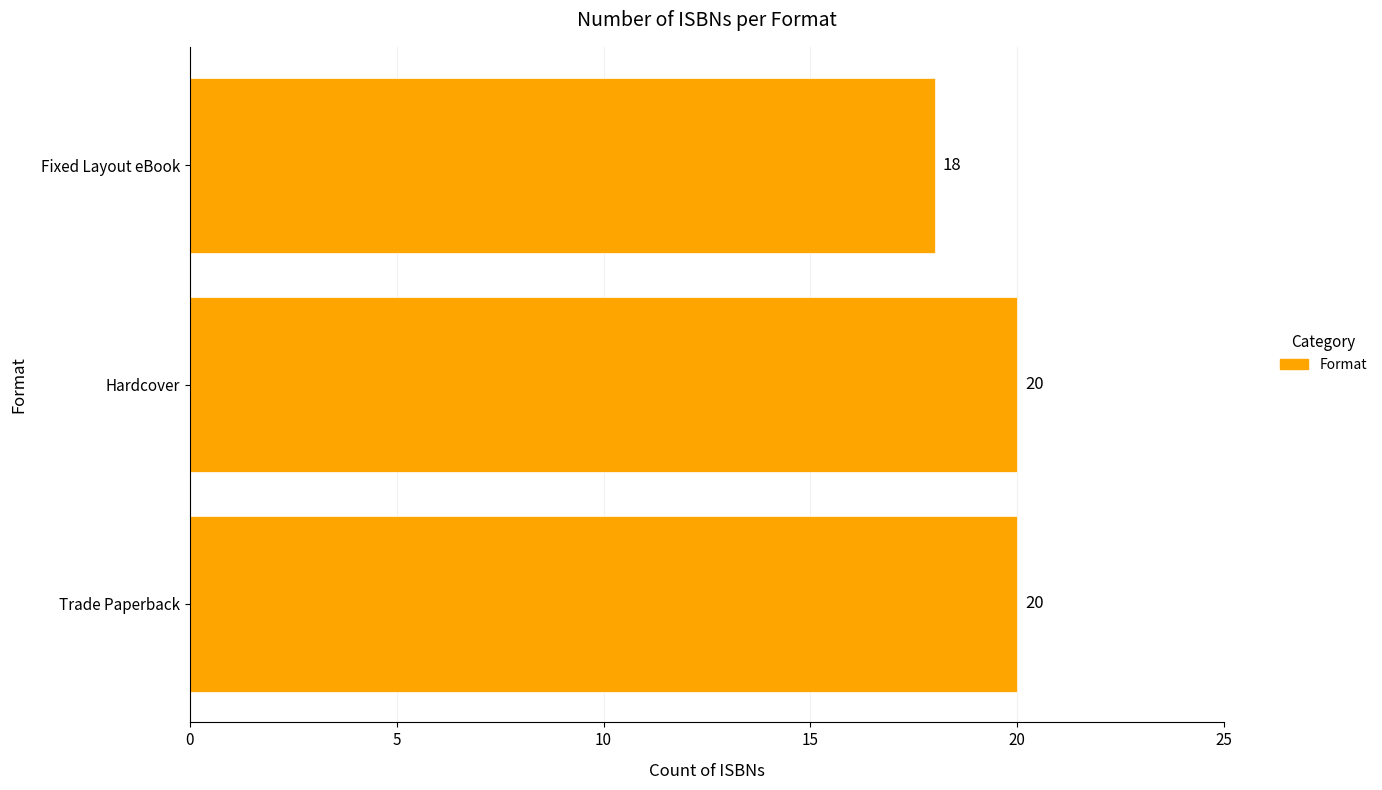

How many data points are less than 20?

1